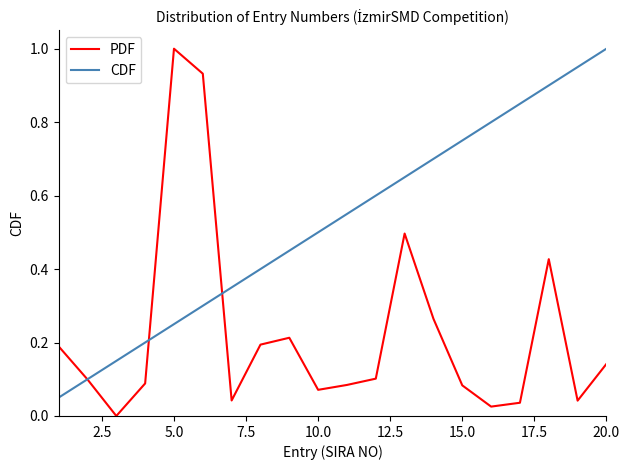

How many values in the PDF series exceed 0?

19